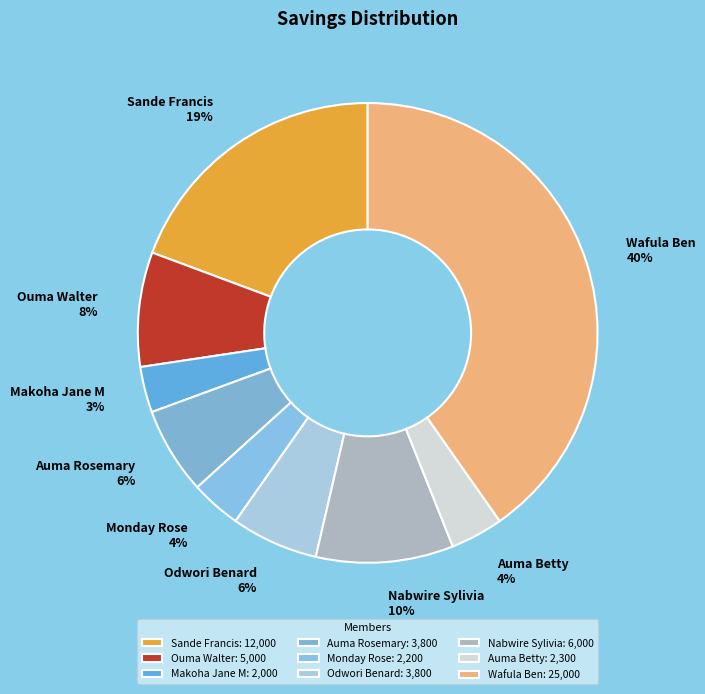

Is the sum of Odwori Benard and Monday Rose greater than half?

No